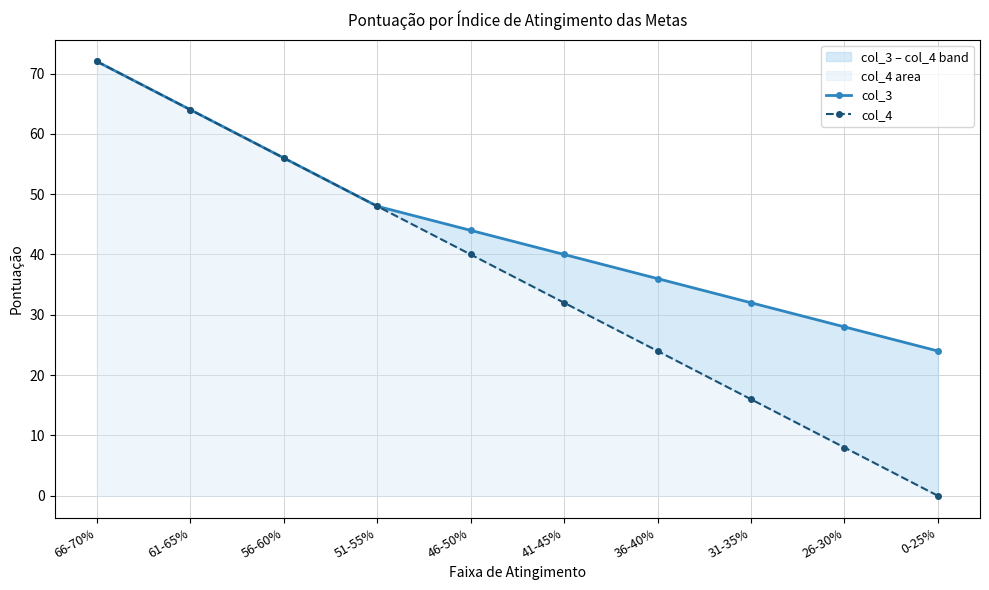

What is the average value of the col_3 series?

44